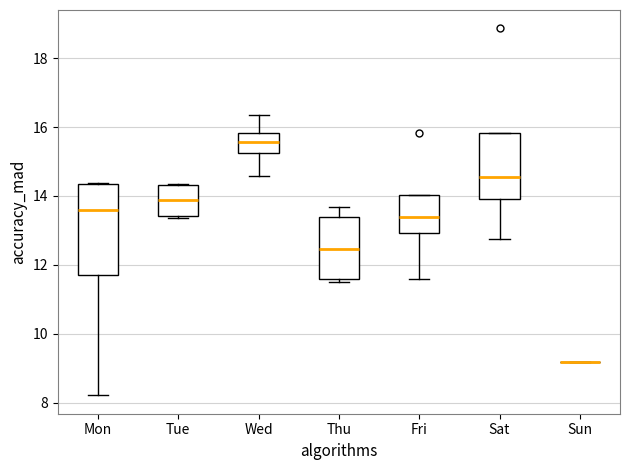

Reading left to right, read every box against the y-axis: the position of its median line, the range the box covers, and the ends of its whiskers. The values are not printed on the chart, so give them approximately, as read against the axis.

Mon: median 13.6, box 11.8 to 14.4, whiskers 8.2 to 14.4
Tue: median 13.8, box 13.4 to 14.4, whiskers 13.4 (just below the box's lower edge) to 14.4
Wed: median 15.6, box 15.2 to 15.8, whiskers 14.6 to 16.4
Thu: median 12.4, box 11.6 to 13.4, whiskers 11.6 (just below the box's lower edge) to 13.6
Fri: median 13.4, box 13.0 to 14.0, whiskers 11.6 to 14.0
Sat: median 14.6, box 14.0 to 15.8, whiskers 12.8 to 15.8
Sun: box collapsed to a line at 9.2, whiskers 9.2 to 9.2